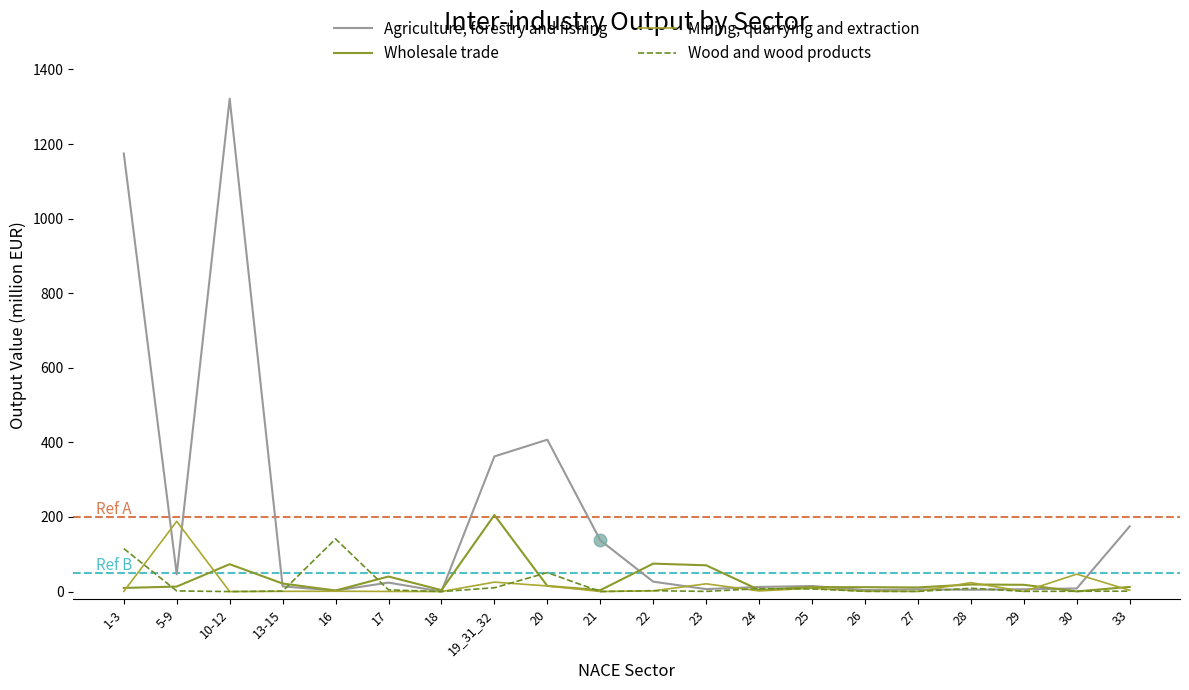

What are all the series names shown in the legend?

Agriculture, forestry and fishing, Wholesale trade, Mining, quarrying and extraction, Wood and wood products